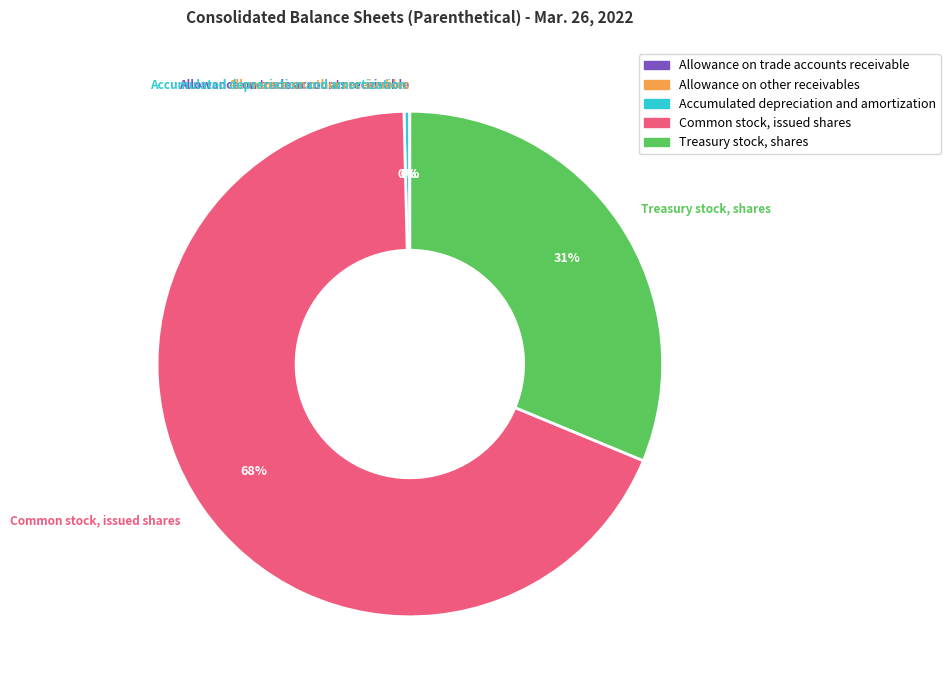

The Accumulated depreciation and amortization slice represents 0% of the pie. True or false?

True